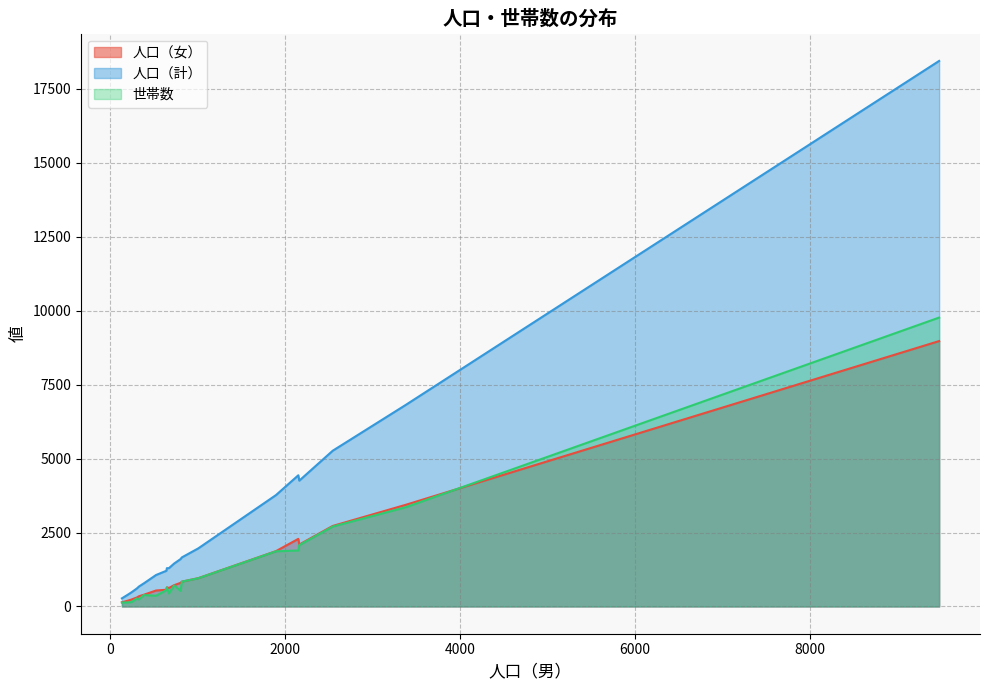

What is the highest value of the 人口（女） series?

8973